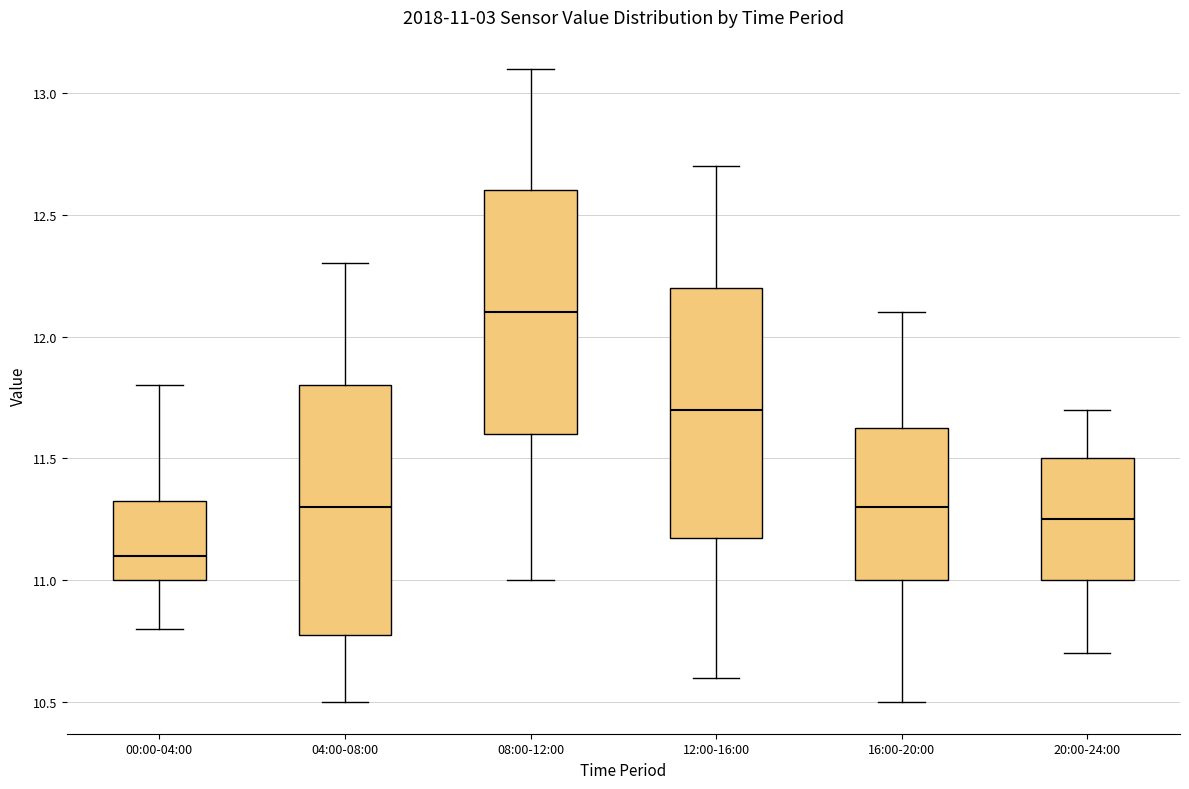

Which box's median line is the lowest?

00:00-04:00